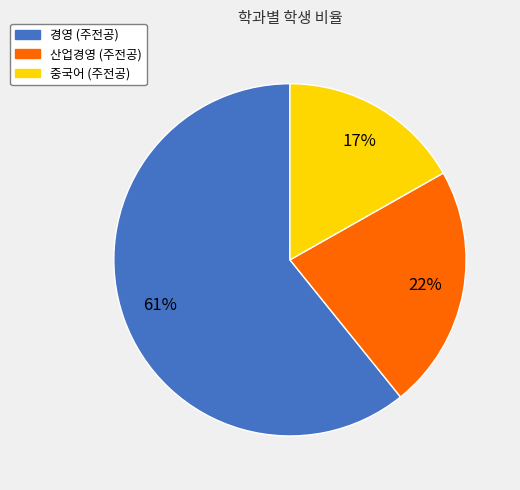

Is 경영 the majority of the pie?

Yes